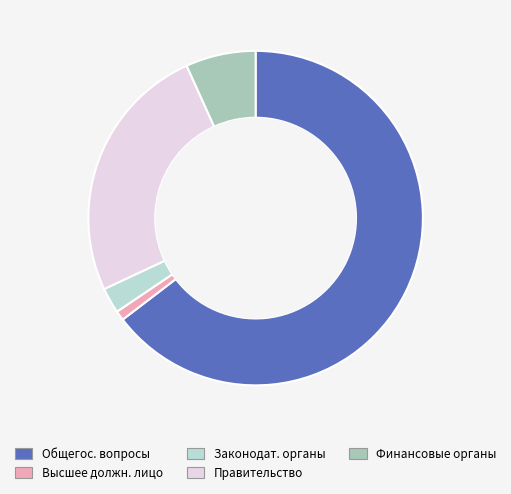

To the nearest percent, what is the average slice percentage?

20%